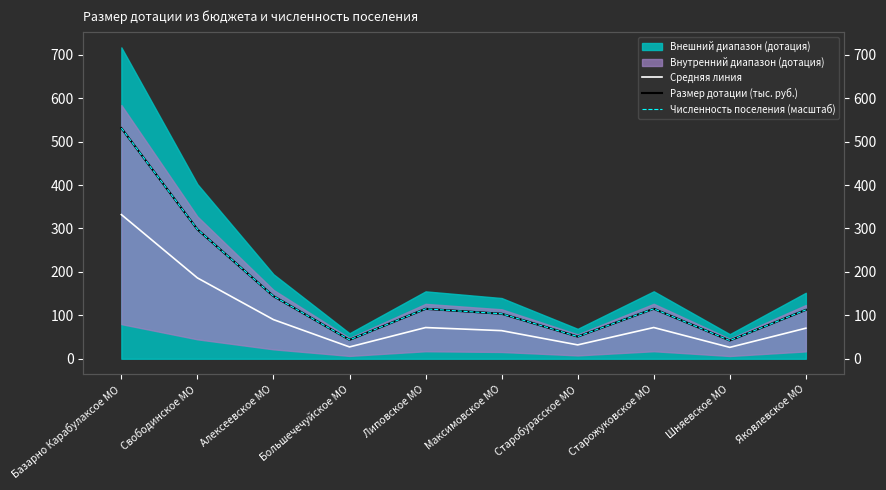

Reading left to right, transcribe all the data shown in this chart.

Средняя линия: Базарно Карабулаксое МО=331.9	Свободинское МО=186.1	Алексеевское МО=90.1	Большечечуйское МО=27.2	Липовское МО=71.8	Максимовское МО=64.7	Старобурасское МО=31.9	Старожуковское МО=71.9	Шняевское МО=26.2	Яковлевское МО=70.3
Размер дотации (тыс. руб.): Базарно Карабулаксое МО=531.0	Свободинское МО=297.8	Алексеевское МО=144.1	Большечечуйское МО=43.5	Липовское МО=114.9	Максимовское МО=103.5	Старобурасское МО=51.0	Старожуковское МО=115.0	Шняевское МО=41.9	Яковлевское МО=112.5
Численность поселения (масштаб): Базарно Карабулаксое МО=531.0	Свободинское МО=297.8	Алексеевское МО=144.1	Большечечуйское МО=43.5	Липовское МО=114.9	Максимовское МО=103.5	Старобурасское МО=51.0	Старожуковское МО=115.0	Шняевское МО=41.9	Яковлевское МО=112.5